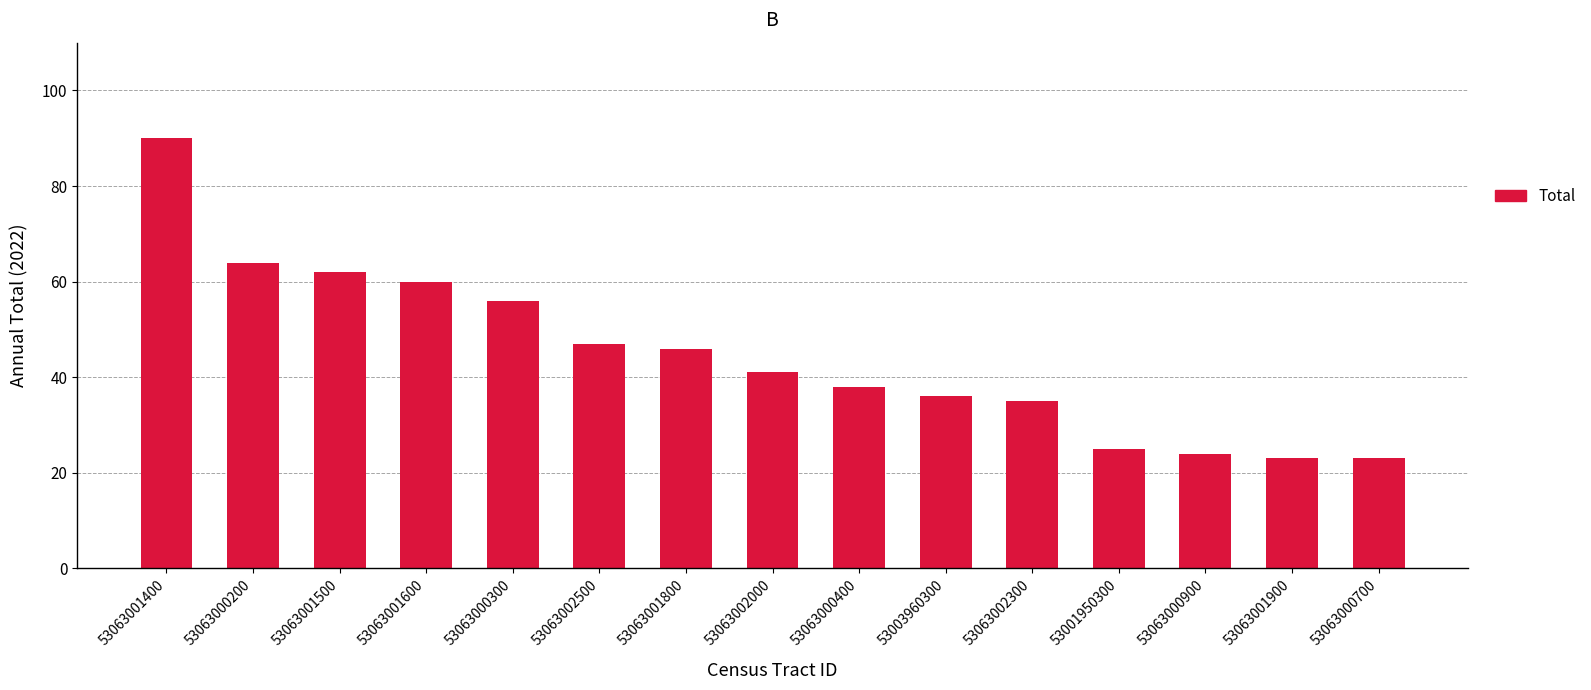

Between 53063002500 and 53063001600, which is larger?

53063001600